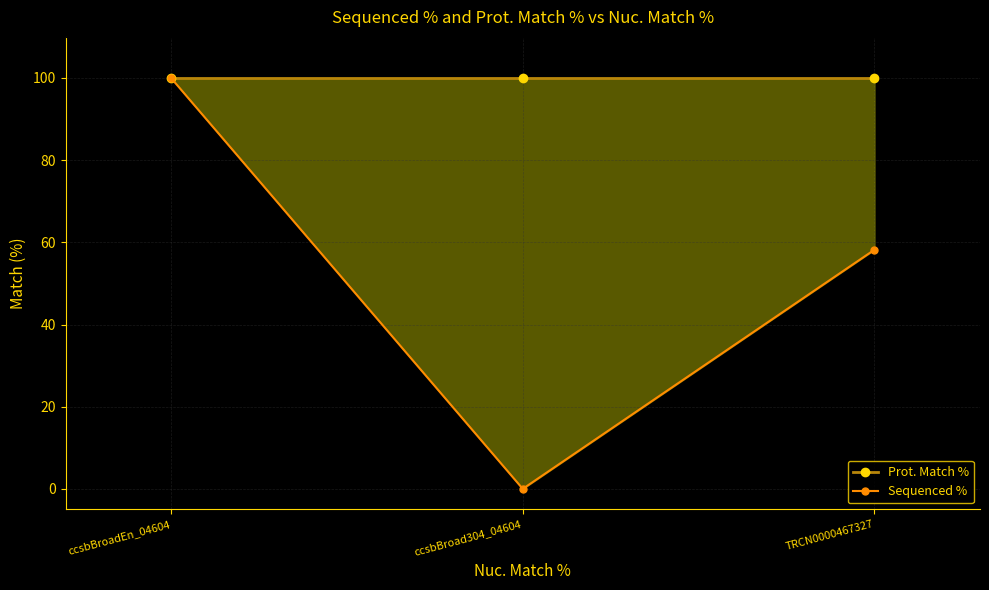

Does the chart display data point markers on the line(s)?

Yes